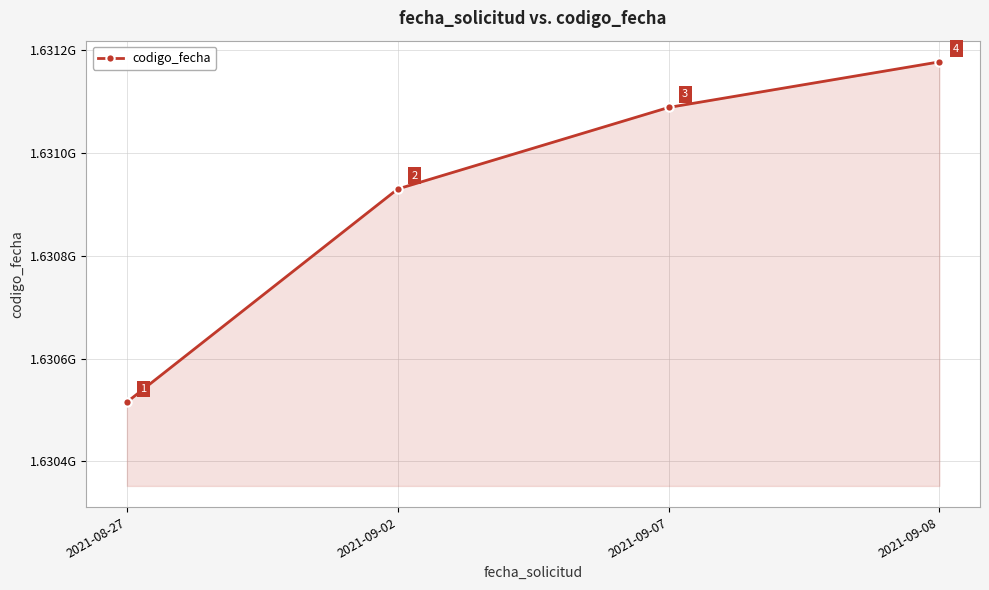

What position from the right is 2021-09-07?

2